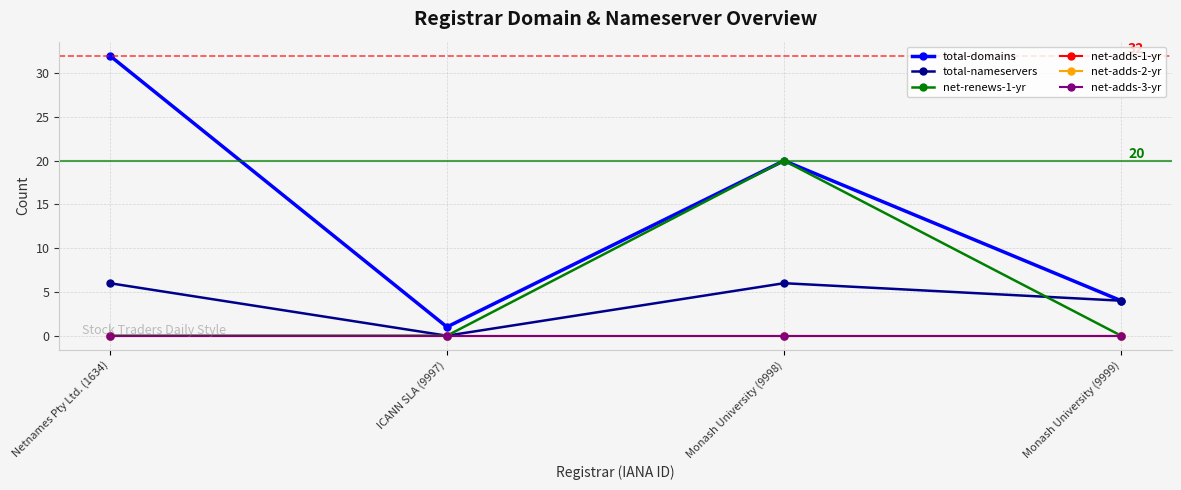

True or false: net-adds-2-yr has a value of 0 at Monash University (9998).

True